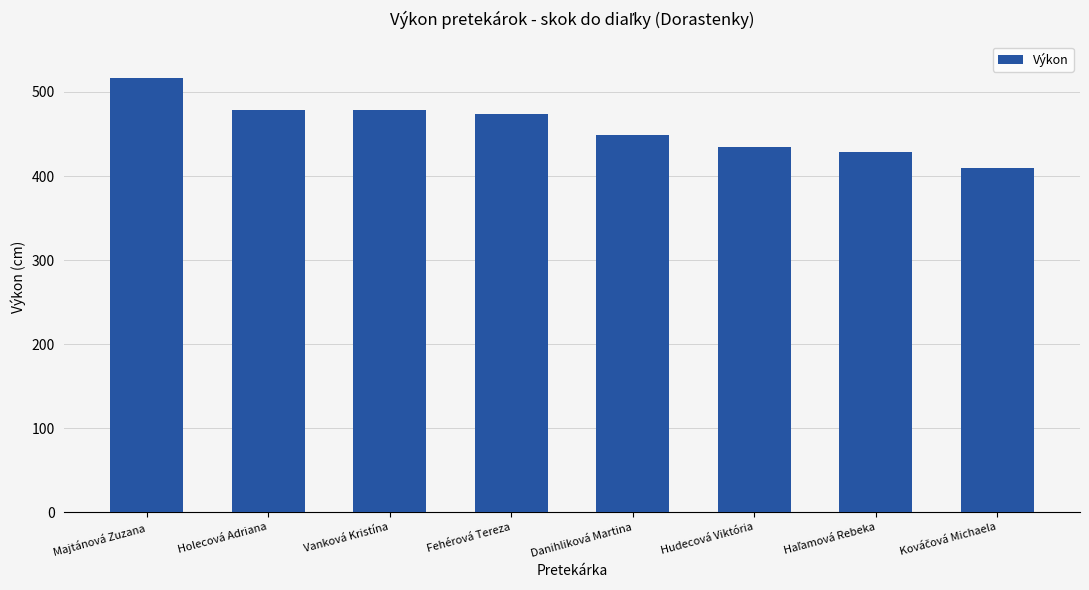

What is the smallest value displayed?

410